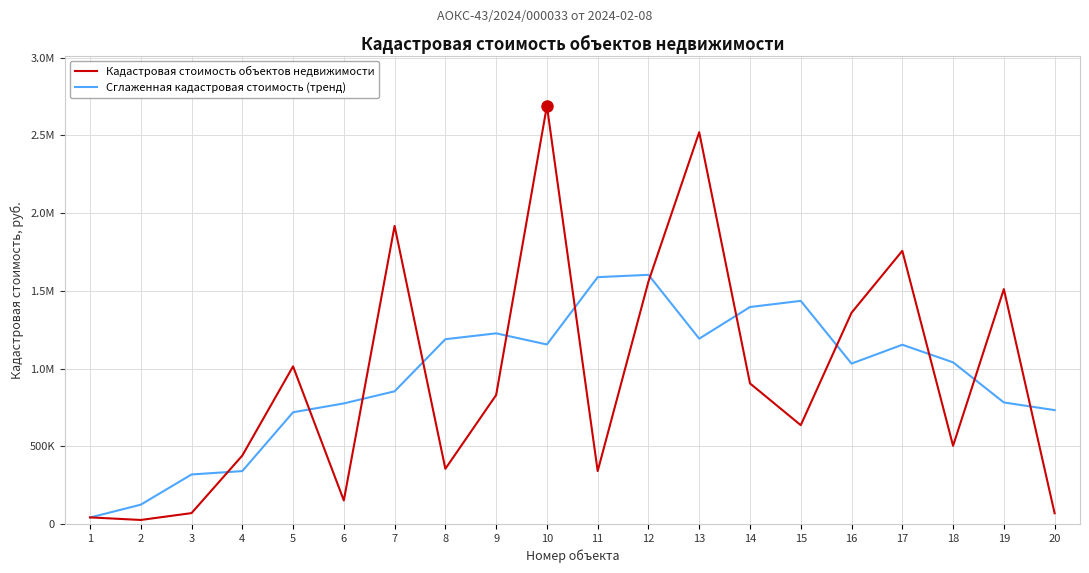

The value of Сглаженная кадастровая стоимость (тренд) at 12 is 1603327.9. True or false?

True